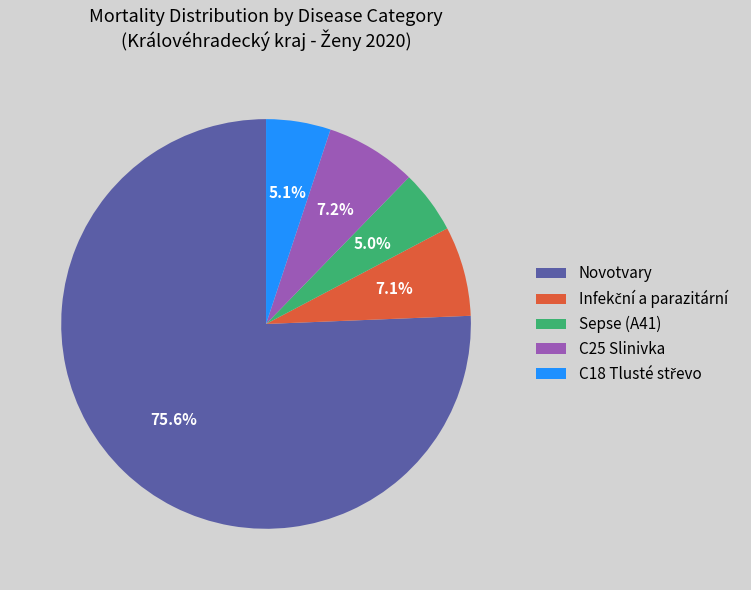

Which slice is the largest?

Novotvary